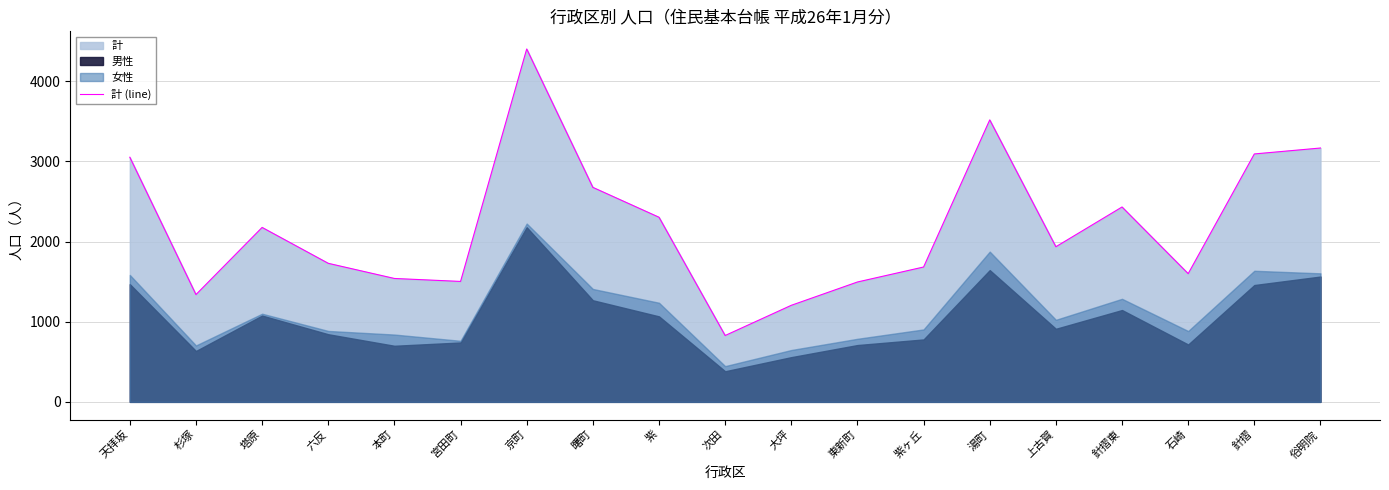

Reading left to right, list all the values displayed in this chart.

天拝坂=3053	杉塚=1339	塔原=2177	六反=1729	本町=1540	宮田町=1503	京町=4404	曙町=2677	紫=2304	次田=828	大坪=1205	東新町=1496	紫ヶ丘=1683	湯町=3519	上古賀=1936	針摺東=2432	石崎=1600	針摺=3094	俗明院=3168